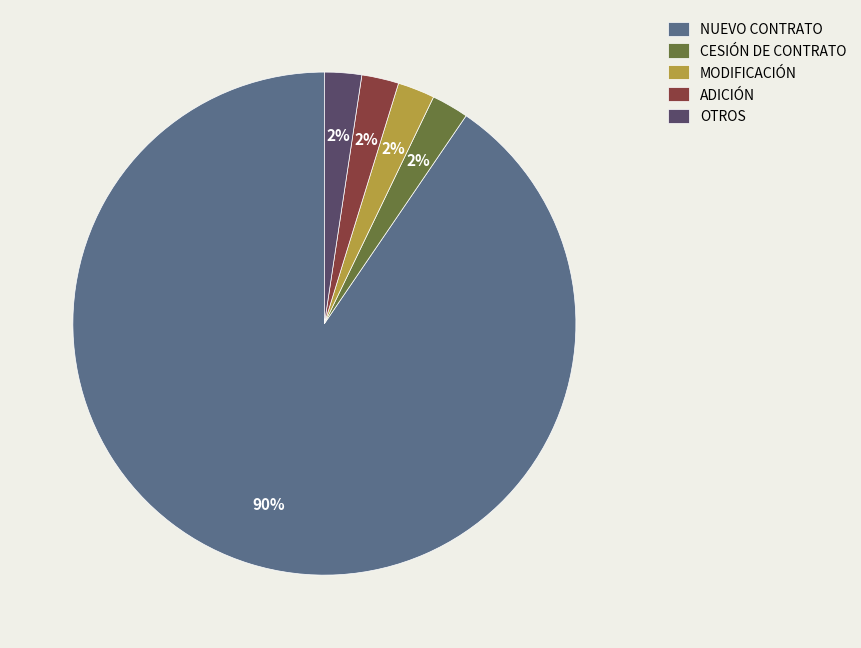

To the nearest percent, what is the average slice percentage?

20%